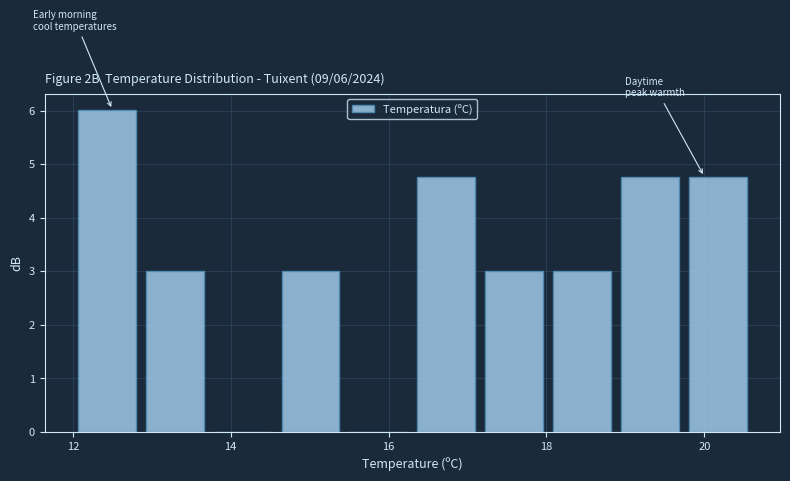

Which range on the x-axis has the tallest bar?

12.00 to 12.86